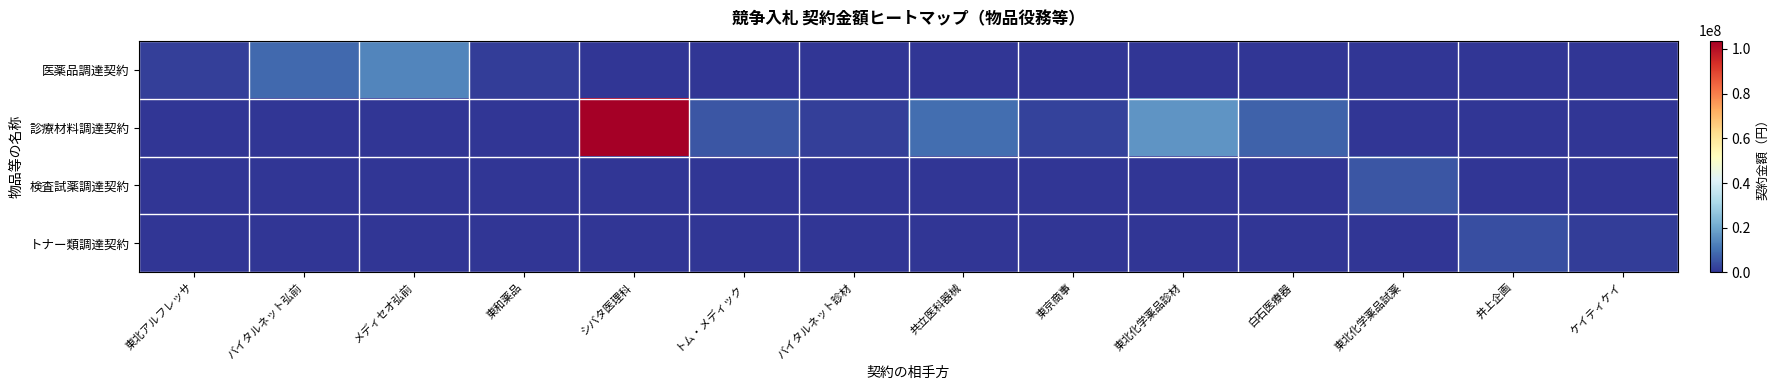

Reading left to right, what are all the values shown in this chart?

医薬品調達契約: 東北アルフレッサ=1961194	バイタルネット弘前=8614146	メディセオ弘前=13478243	東和薬品=1364365	シバタ医理科=0	トム・メディック=0	バイタルネット診材=0	共立医科器械=0	東京商事=0	東北化学薬品診材=0	白石医療器=0	東北化学薬品試薬=0	井上企画=0	ケイティケイ=0
診療材料調達契約: 東北アルフレッサ=0	バイタルネット弘前=0	メディセオ弘前=0	東和薬品=0	シバタ医理科=103700351	トム・メディック=5636400	バイタルネット診材=1826817	共立医科器械=9660137	東京商事=2217600	東北化学薬品診材=16334208	白石医療器=7544104	東北化学薬品試薬=0	井上企画=0	ケイティケイ=0
検査試薬調達契約: 東北アルフレッサ=0	バイタルネット弘前=0	メディセオ弘前=0	東和薬品=0	シバタ医理科=0	トム・メディック=0	バイタルネット診材=0	共立医科器械=0	東京商事=0	東北化学薬品診材=0	白石医療器=0	東北化学薬品試薬=5505498	井上企画=0	ケイティケイ=0
トナー類調達契約: 東北アルフレッサ=0	バイタルネット弘前=0	メディセオ弘前=0	東和薬品=0	シバタ医理科=0	トム・メディック=0	バイタルネット診材=0	共立医科器械=0	東京商事=0	東北化学薬品診材=0	白石医療器=0	東北化学薬品試薬=0	井上企画=4315014	ケイティケイ=1618705